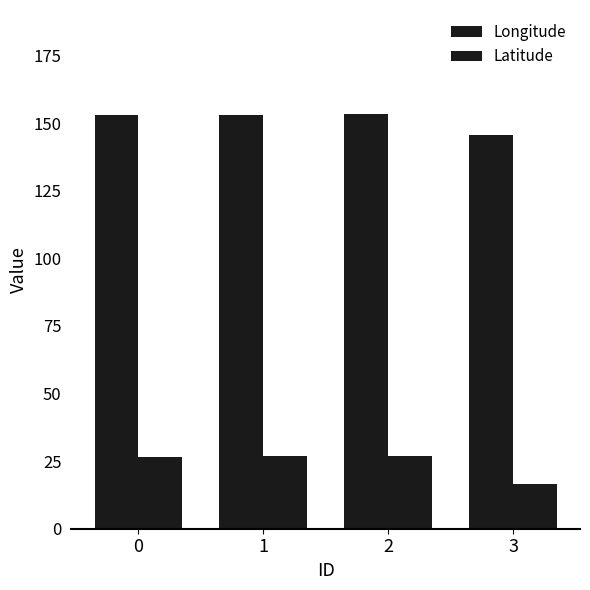

How many categories are shown in the chart?

4